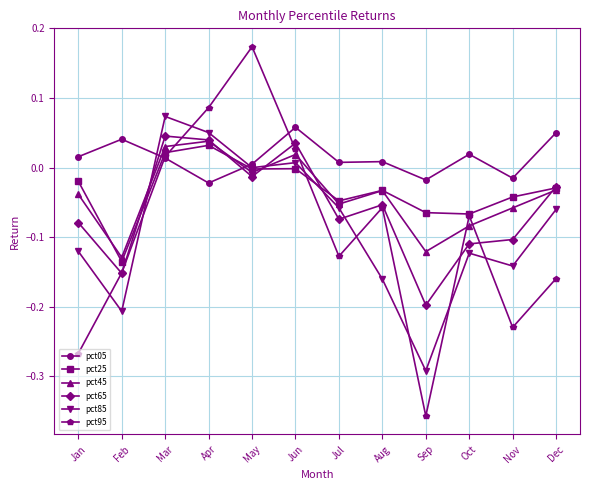

Count the number of categories in the chart.

12